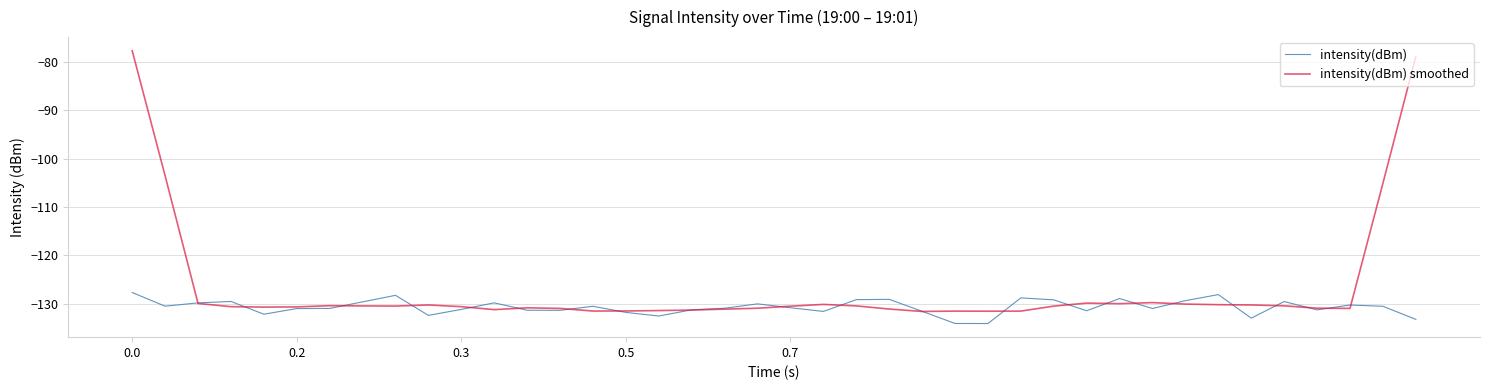

How many series are shown in this chart?

2